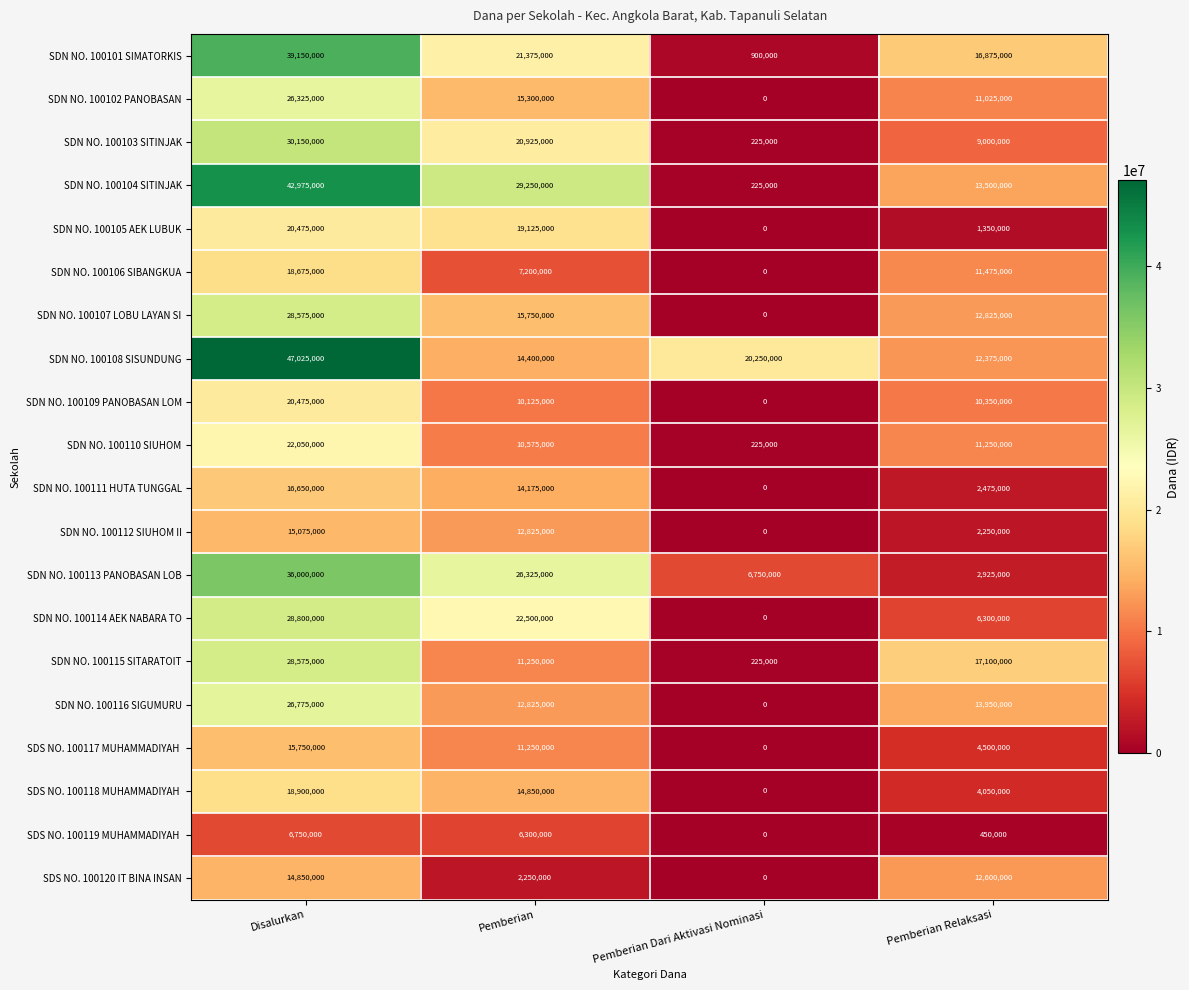

What is the total value across all series at Pemberian Relaksasi?

176625000